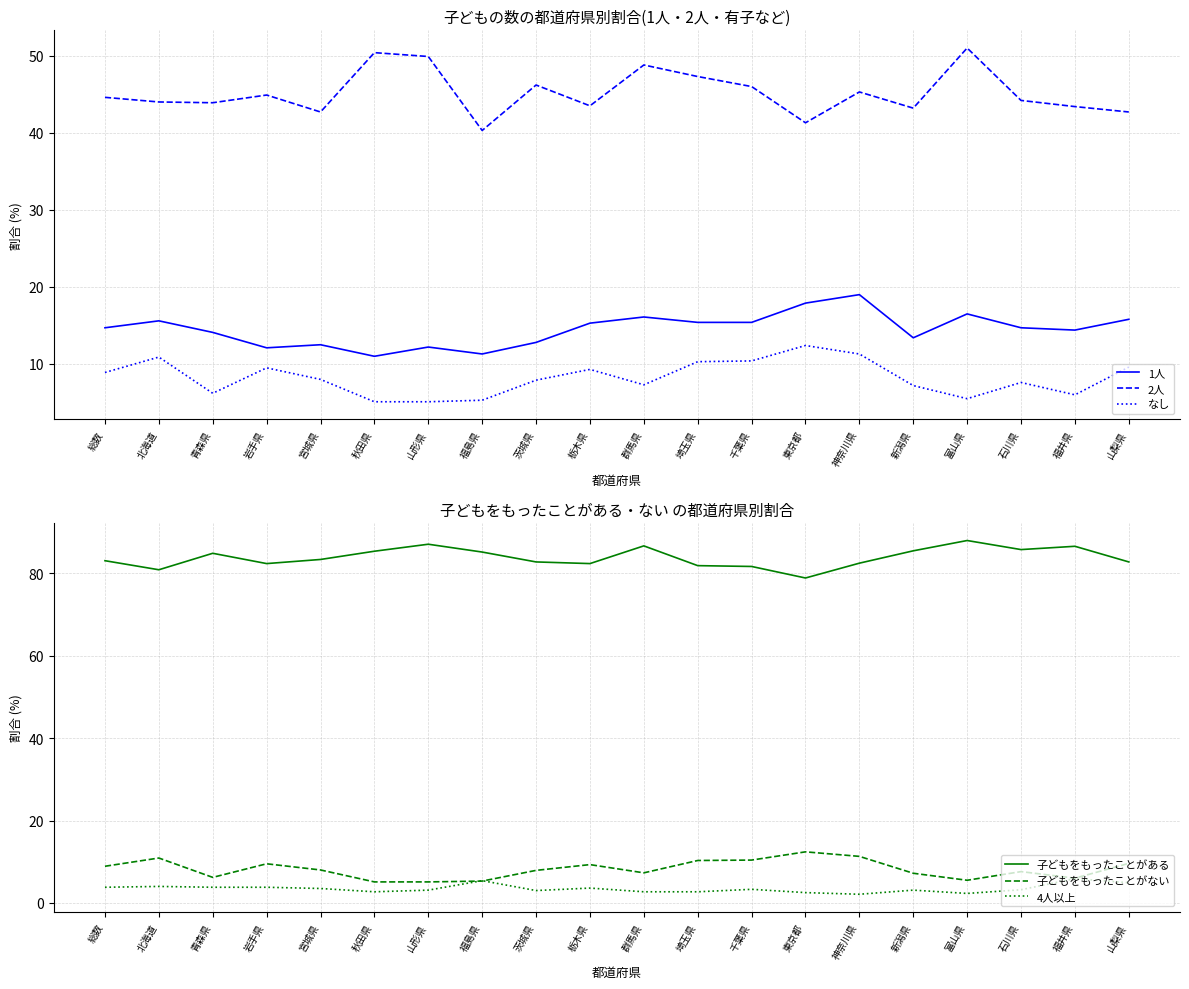

What is the label of the 4th point from the right?

富山県